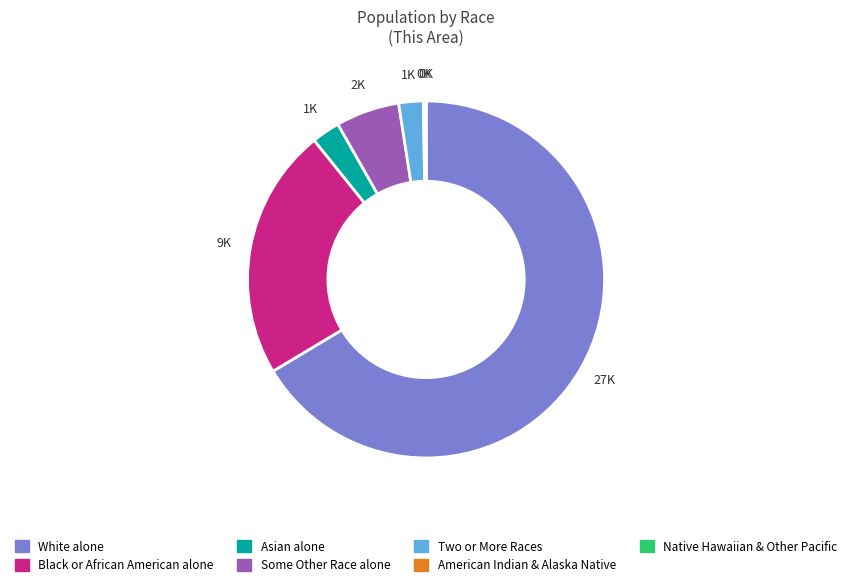

Does any single category account for the majority?

Yes